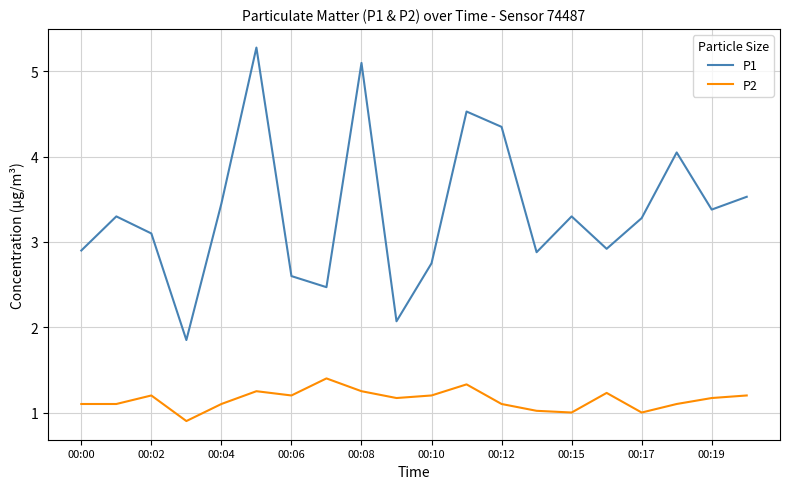

True or false: P2 and P1 cross at least once.

False